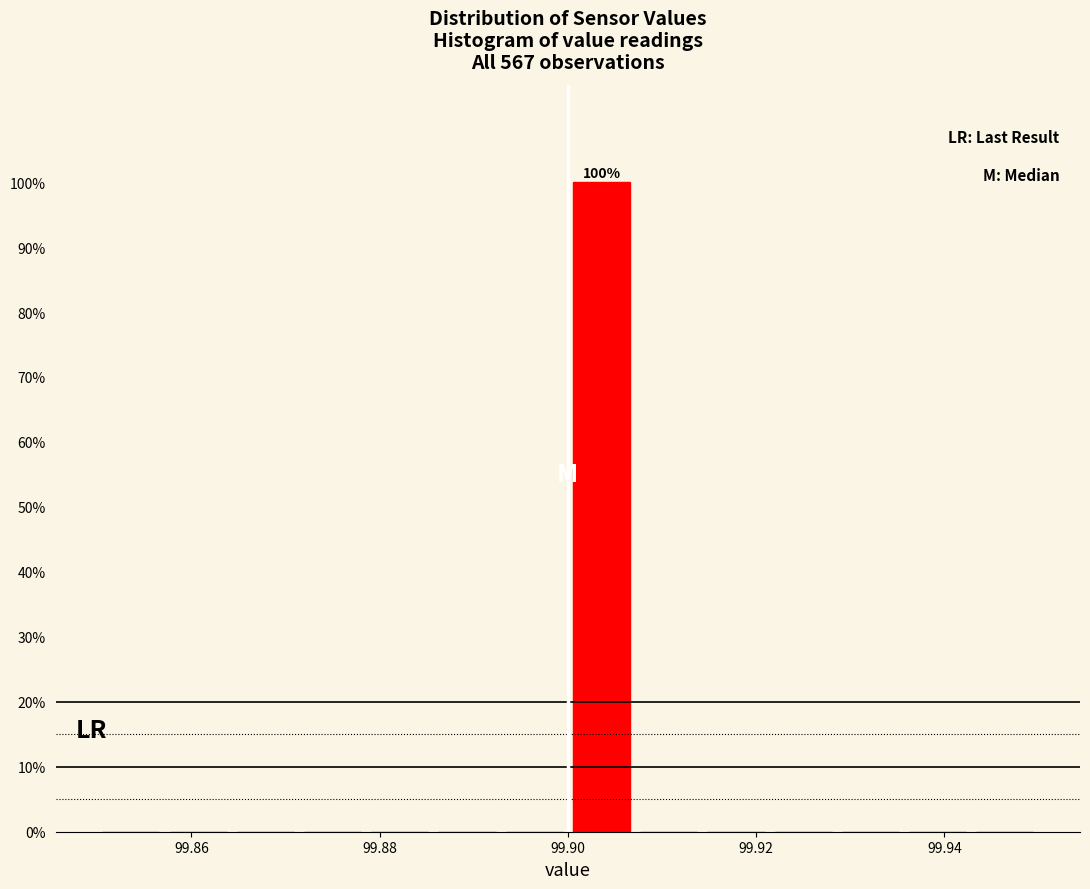

Read against the x-axis, roughly where is the centre of the tallest bar?

99.904